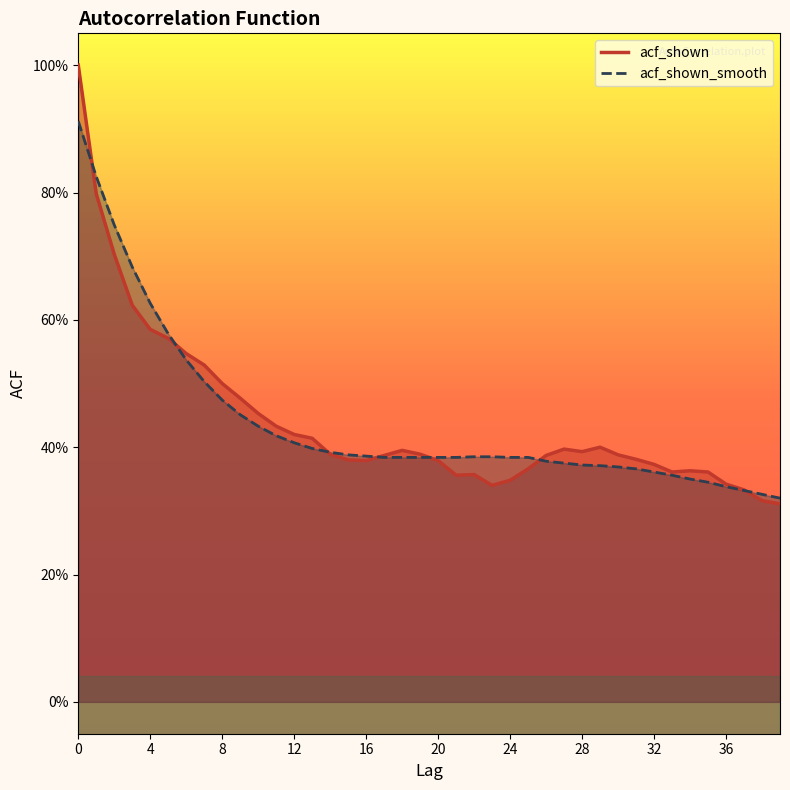

Does the chart display data point markers on the line(s)?

No